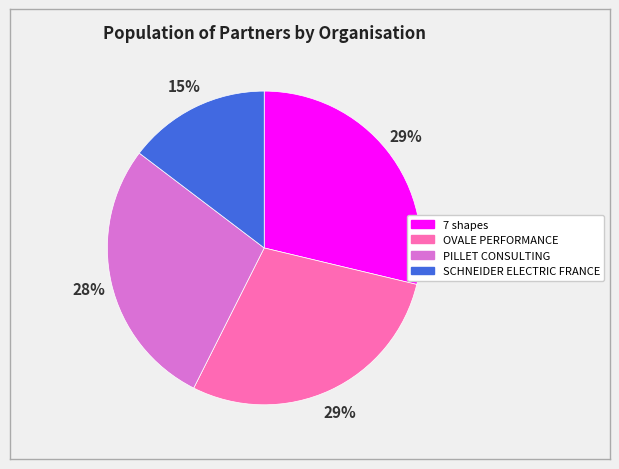

Is it true that OVALE PERFORMANCE is 20% of the pie?

False